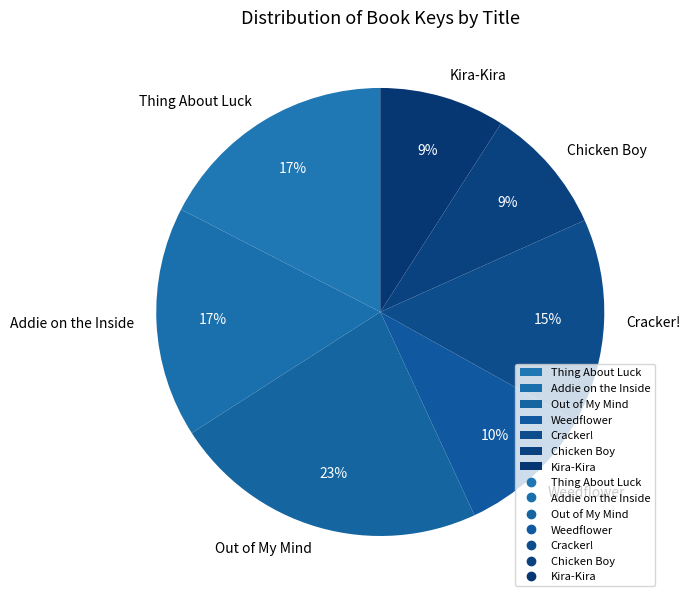

Which category has the biggest portion of the pie?

Out of My Mind